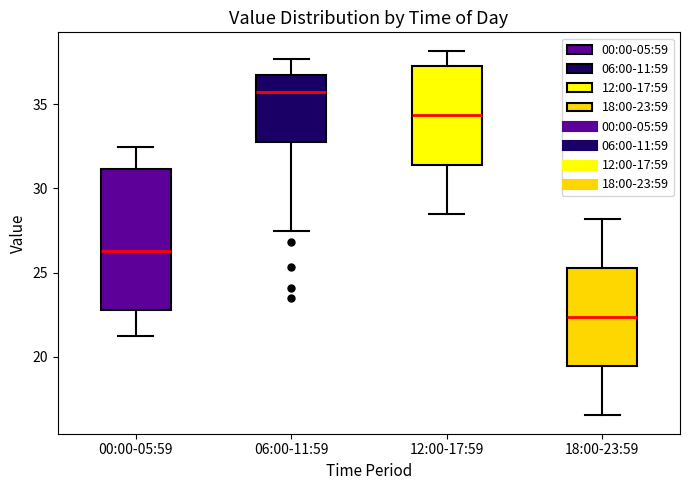

Reading left to right, read every box against the y-axis: the position of its median line, the range the box covers, and the ends of its whiskers. The values are not printed on the chart, so give them approximately, as read against the axis.

00:00-05:59: median 26.5, box 23.0 to 31.0, whiskers 21.0 to 32.5
06:00-11:59: median 36.0, box 33.0 to 36.5, whiskers 27.5 to 37.5
12:00-17:59: median 34.5, box 31.5 to 37.5, whiskers 28.5 to 38.0
18:00-23:59: median 22.5, box 19.5 to 25.5, whiskers 16.5 to 28.0